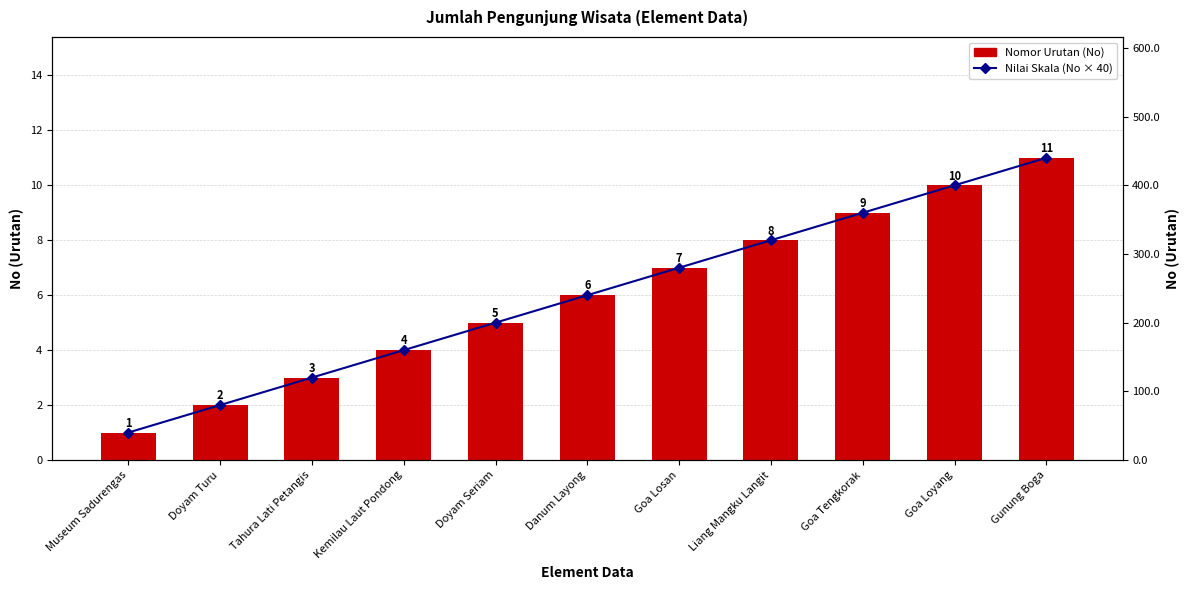

What is the label of the 11th bar from the left?

Gunung Boga